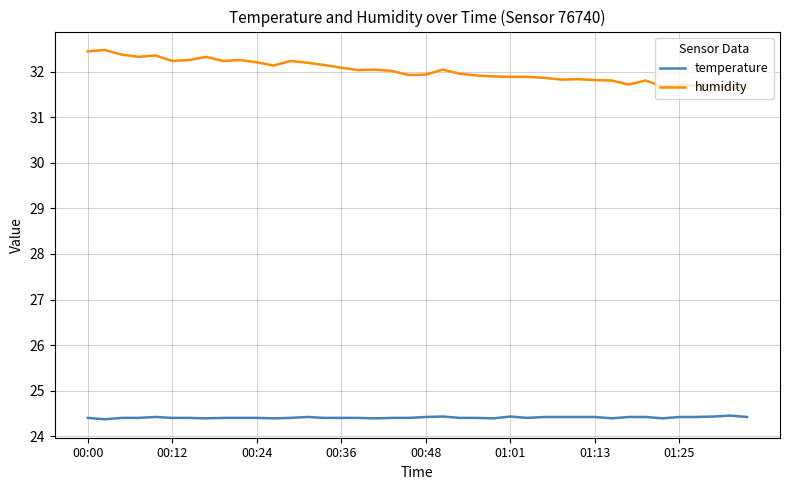

Rank the series by their maximum value, from highest to lowest.

humidity, temperature